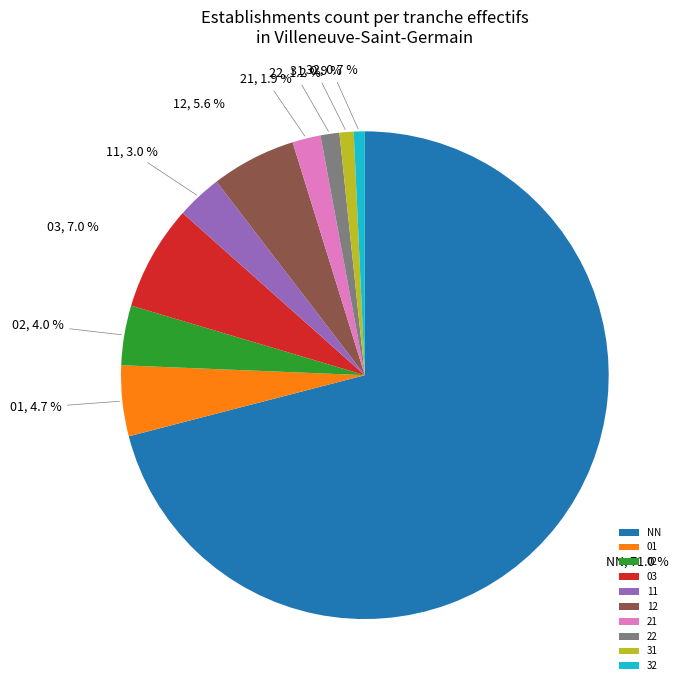

To the nearest percent, what is the difference between the 21 and NN slice percentages?

69%